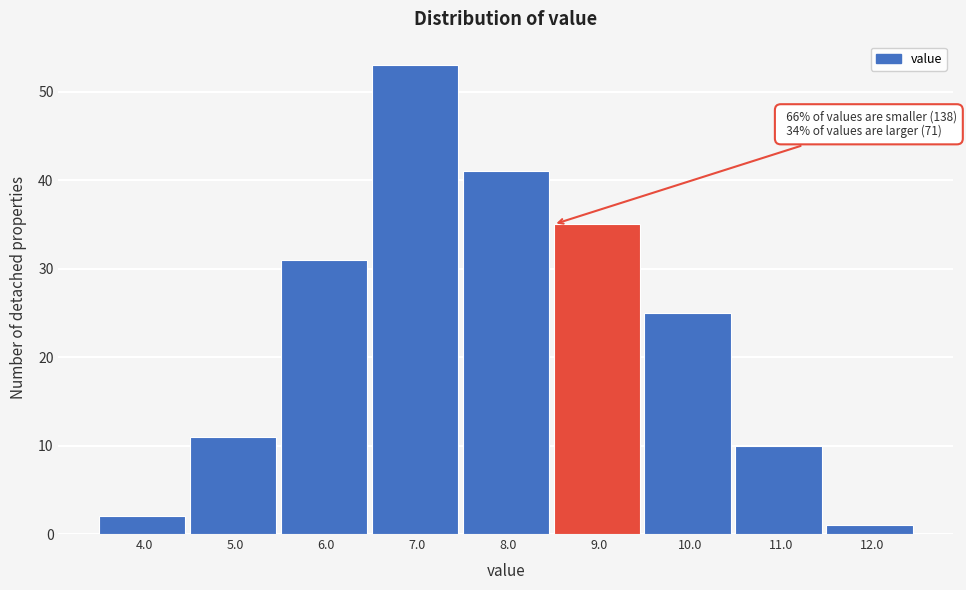

Over which range of the x-axis is the bar tallest?

6.5 to 7.5